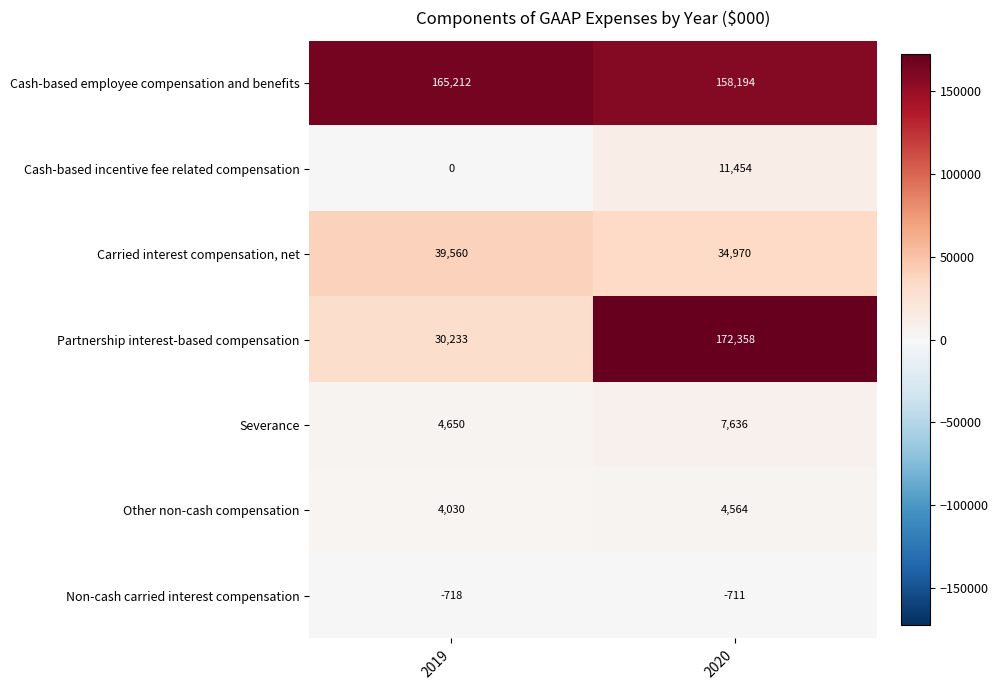

Which series changed the most between 2019 and 2020?

Partnership interest-based compensation